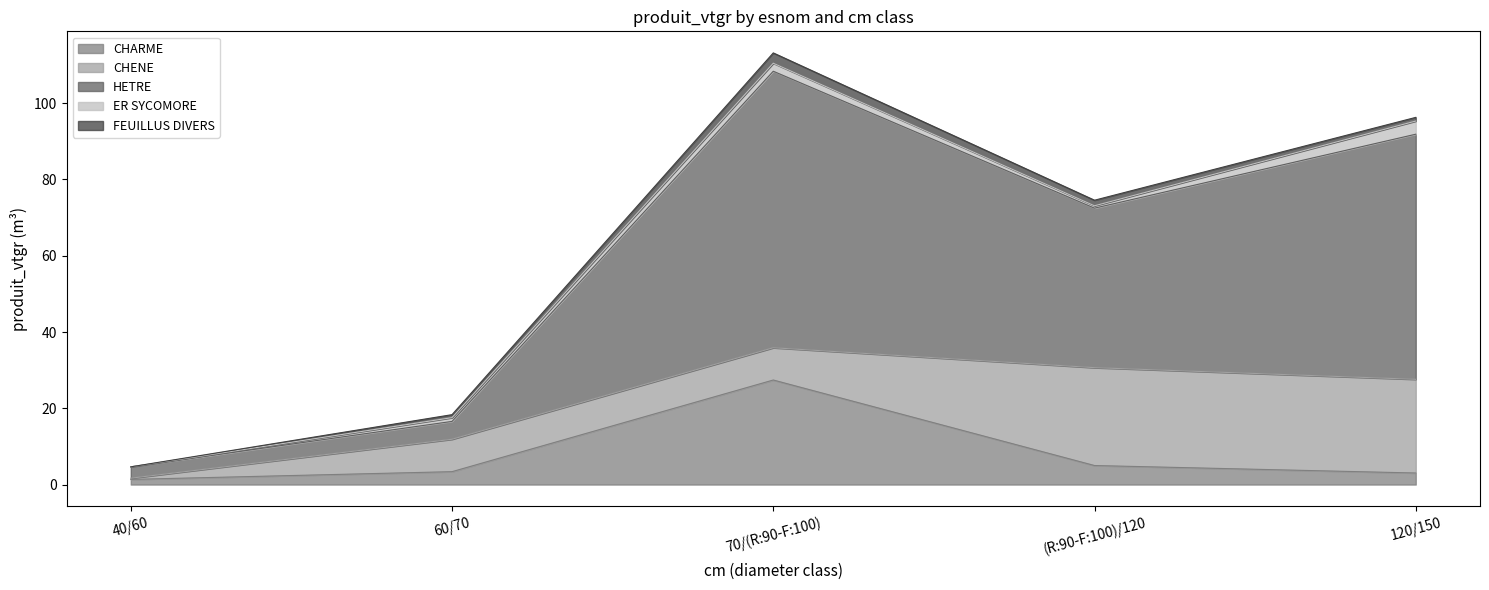

What is the spread (max minus min) of values at 40/60?

3.0